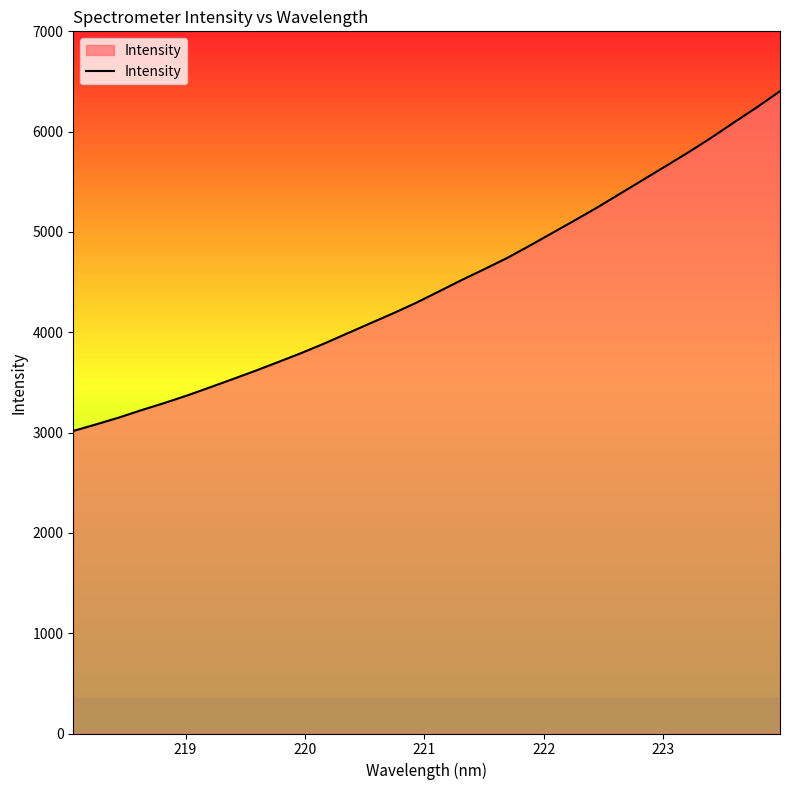

What is the average value?

4475.9